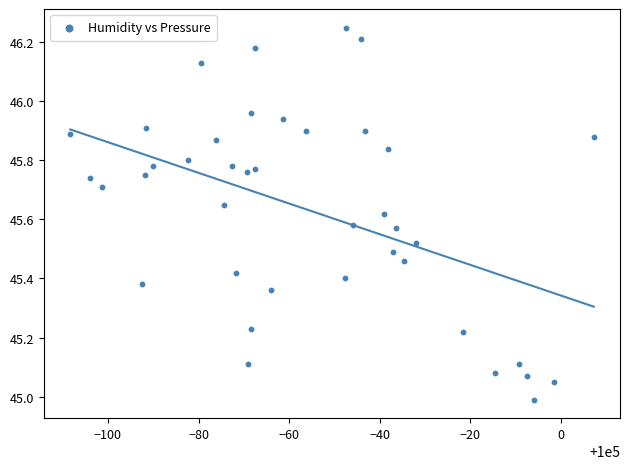

What is the range of Y values (max minus min)?

1.3